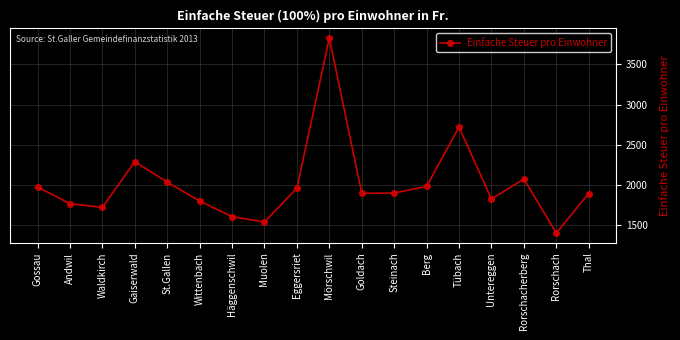

What is the average value?

2011.3